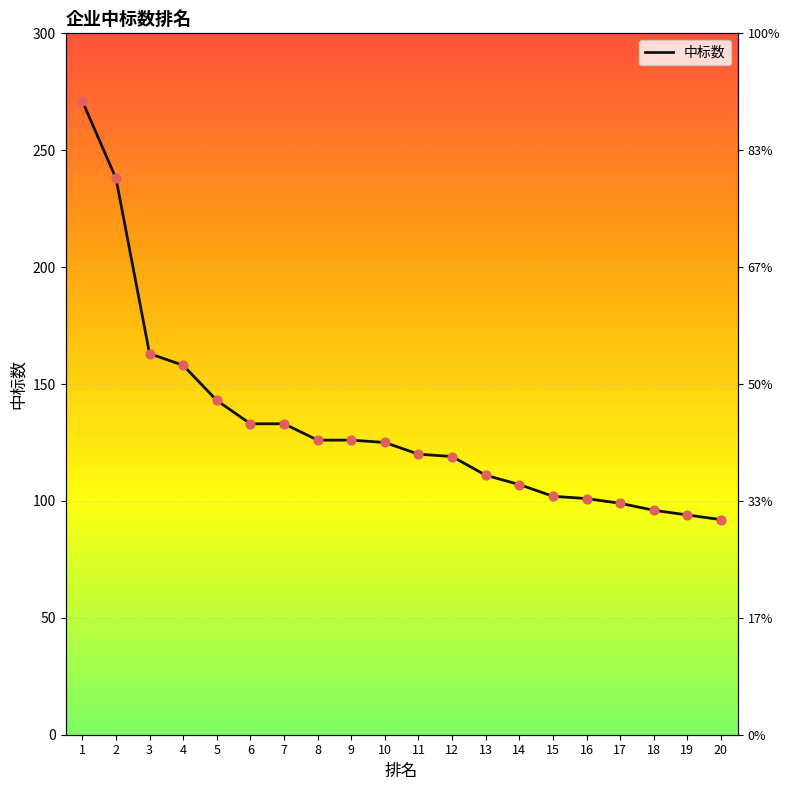

Approximately how many times larger is the value at 10 compared to 6?

0.9